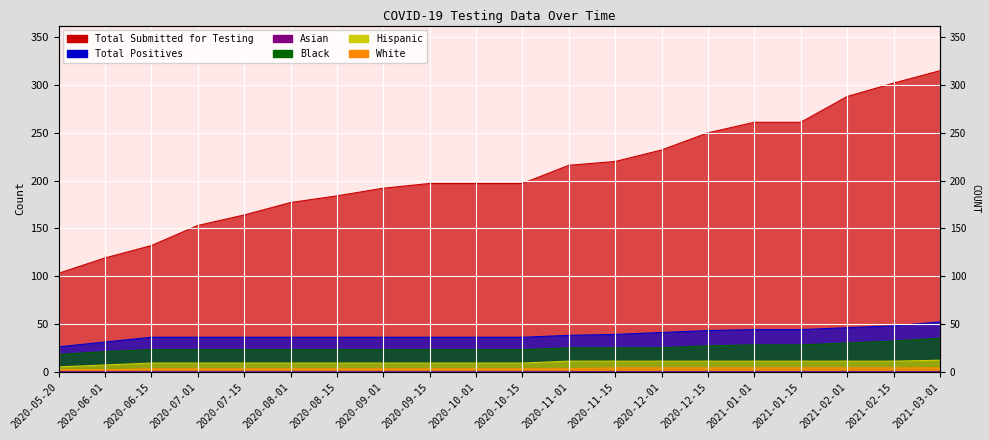

True or false: Total Positives and White intersect in this chart.

False